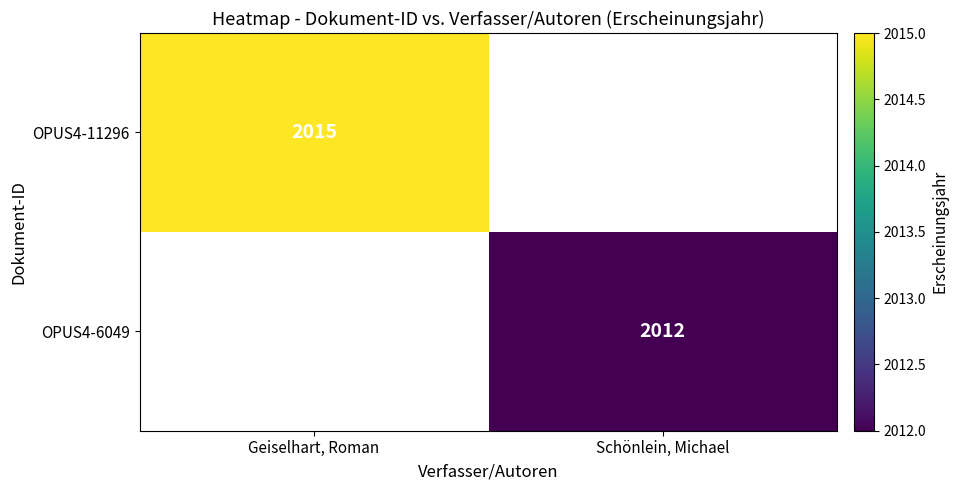

The value of OPUS4-6049 at Schönlein, Michael is 1317. True or false?

False